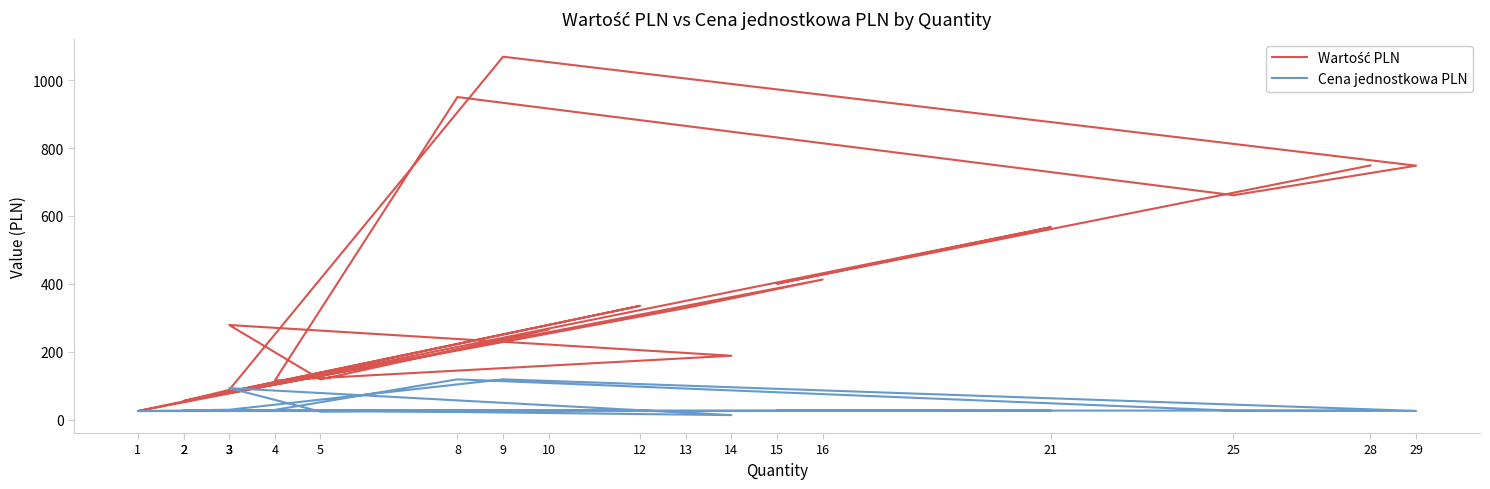

How many values in the Cena jednostkowa PLN series exceed 26?

14